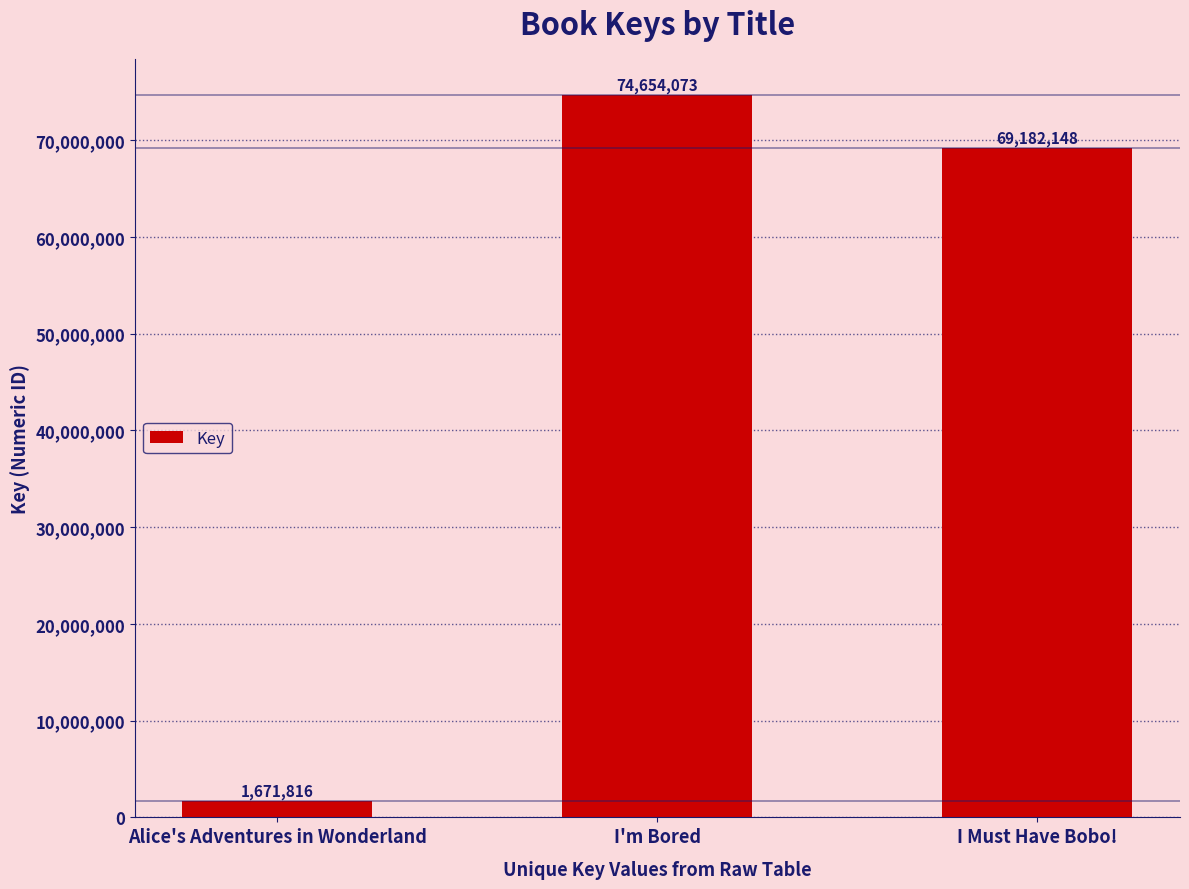

What is the label of the 1st bar from the left?

Alice's Adventures in Wonderland